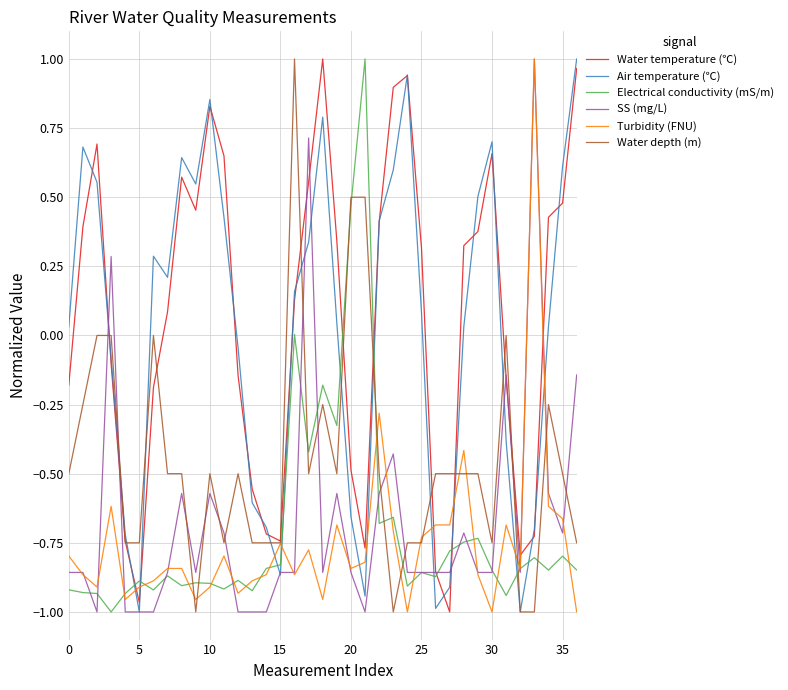

How many lines are shown in the chart?

6